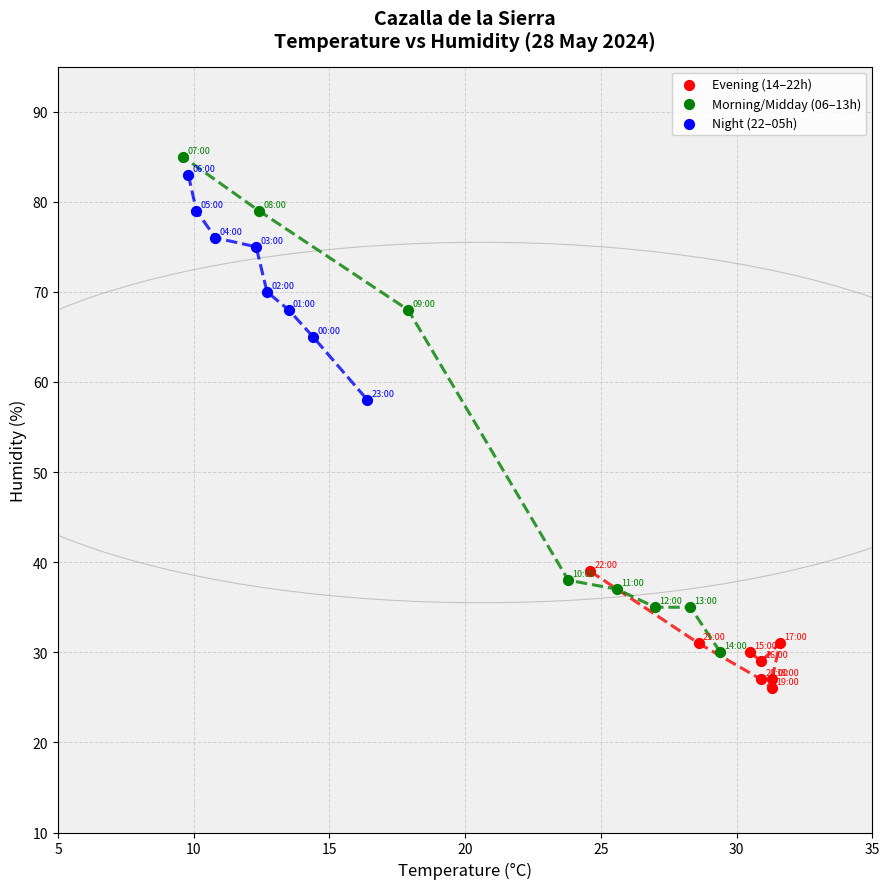

Which series has the widest spread of Y values?

Morning/Midday (06–13h)